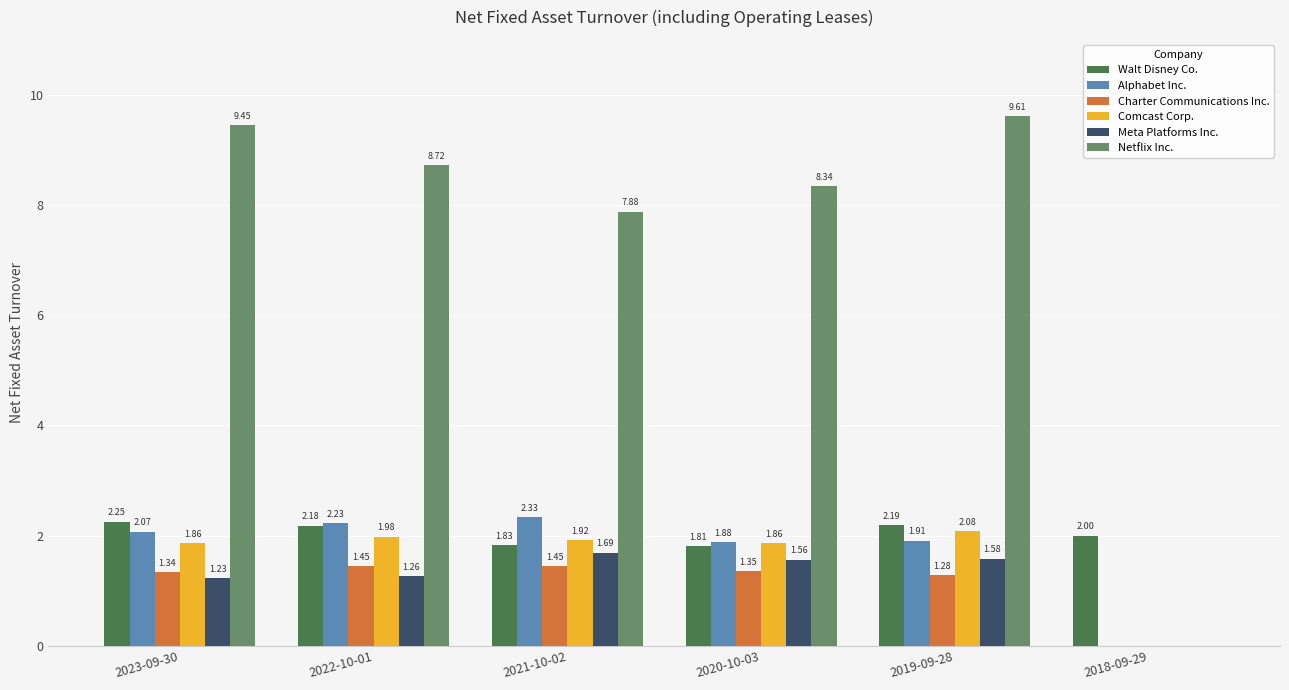

Between 2023-09-30 and 2019-09-28, which series saw the biggest shift?

Meta Platforms Inc.